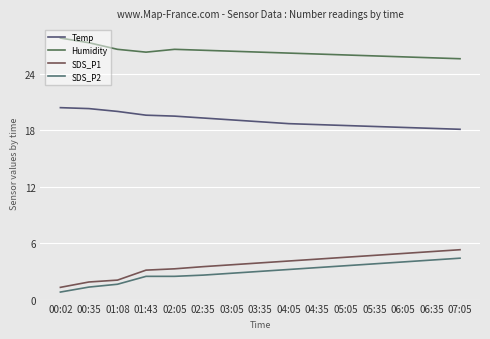

What is the difference between the maximum and minimum values in the Humidity series?

2.2